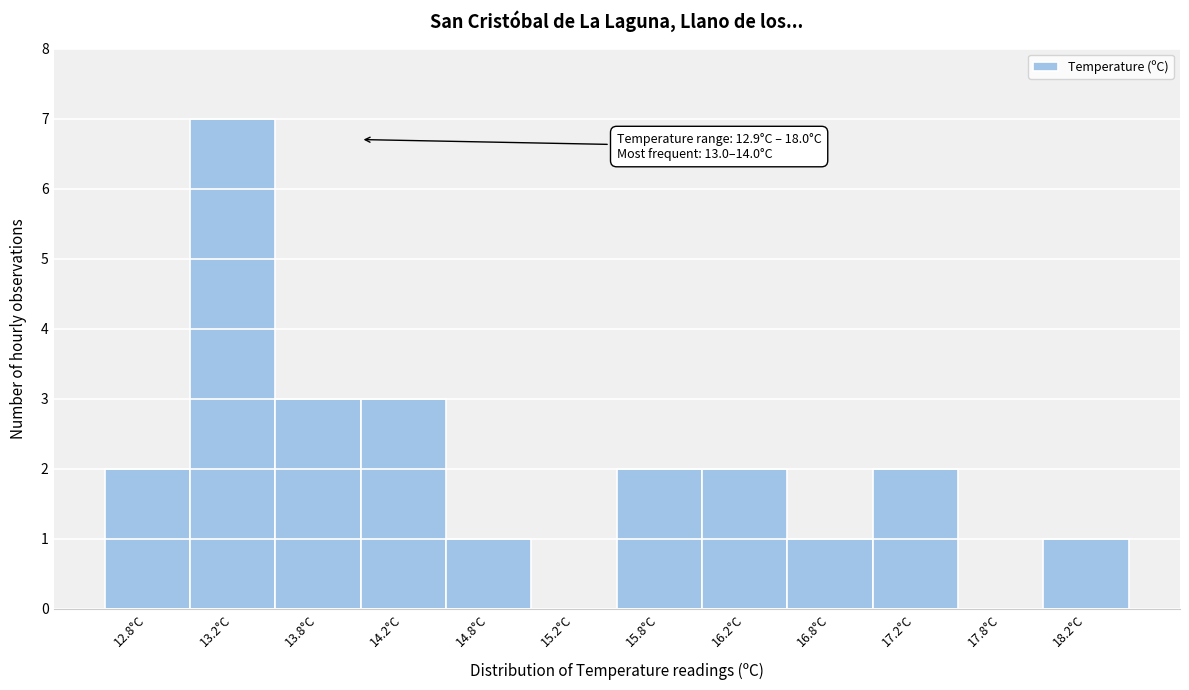

Over which range of the x-axis is the bar tallest?

13.0 to 13.5